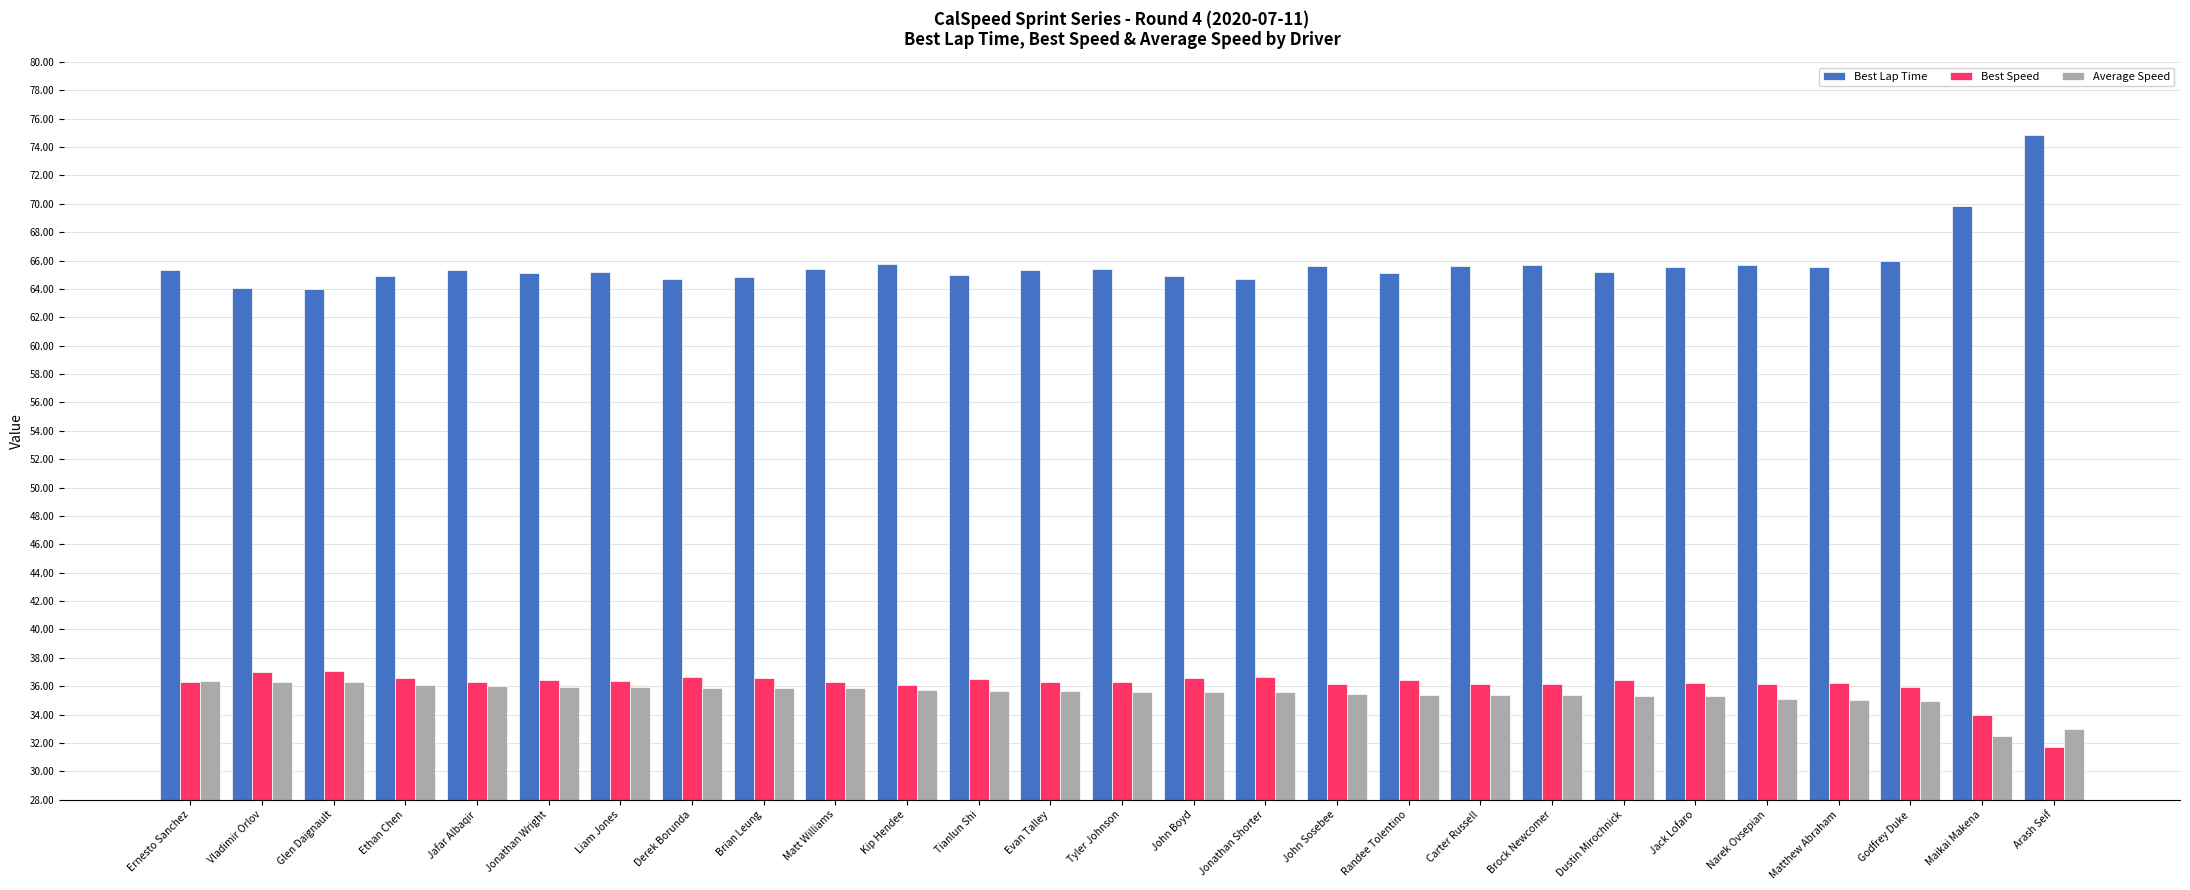

What is the sum of all Best Lap Time values?

1774.6